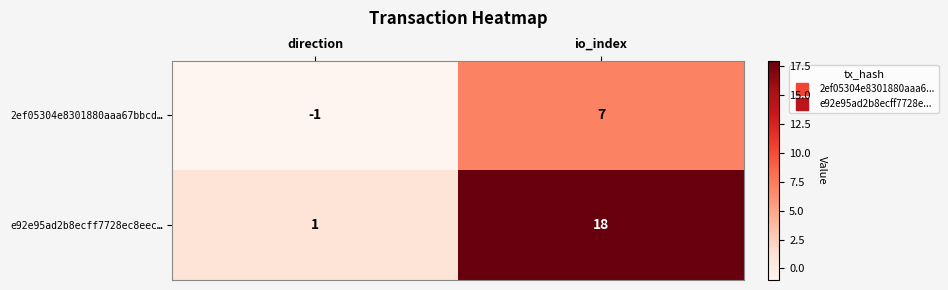

What is the difference between the maximum and minimum values in the e92e95ad2b8ecff7728ec8eec… series?

17